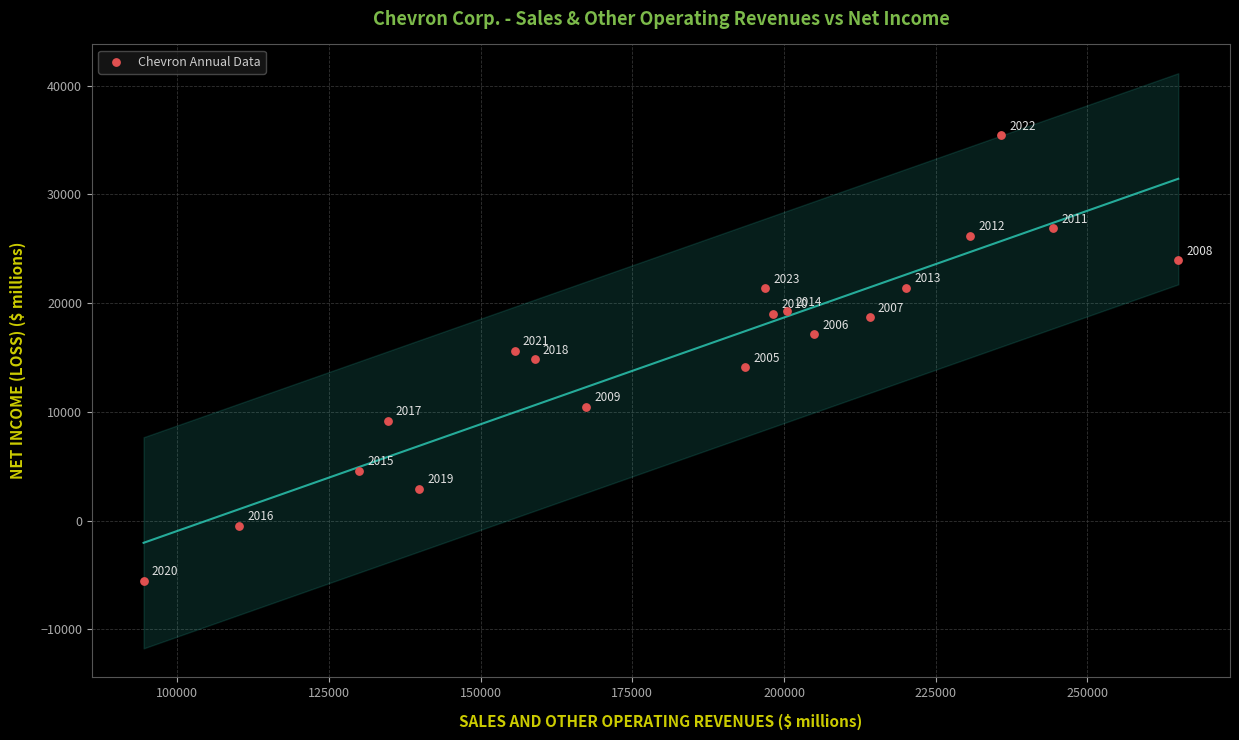

What is the range of X values (max minus min)?

170487